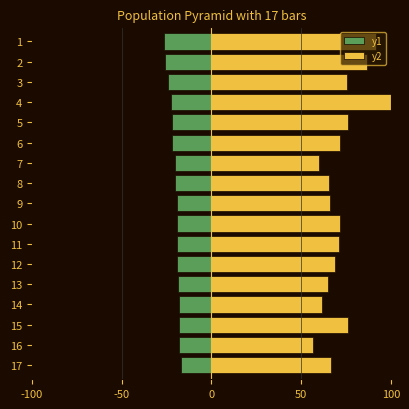

True or false: y1 has a value of -4.2 at 12.

False